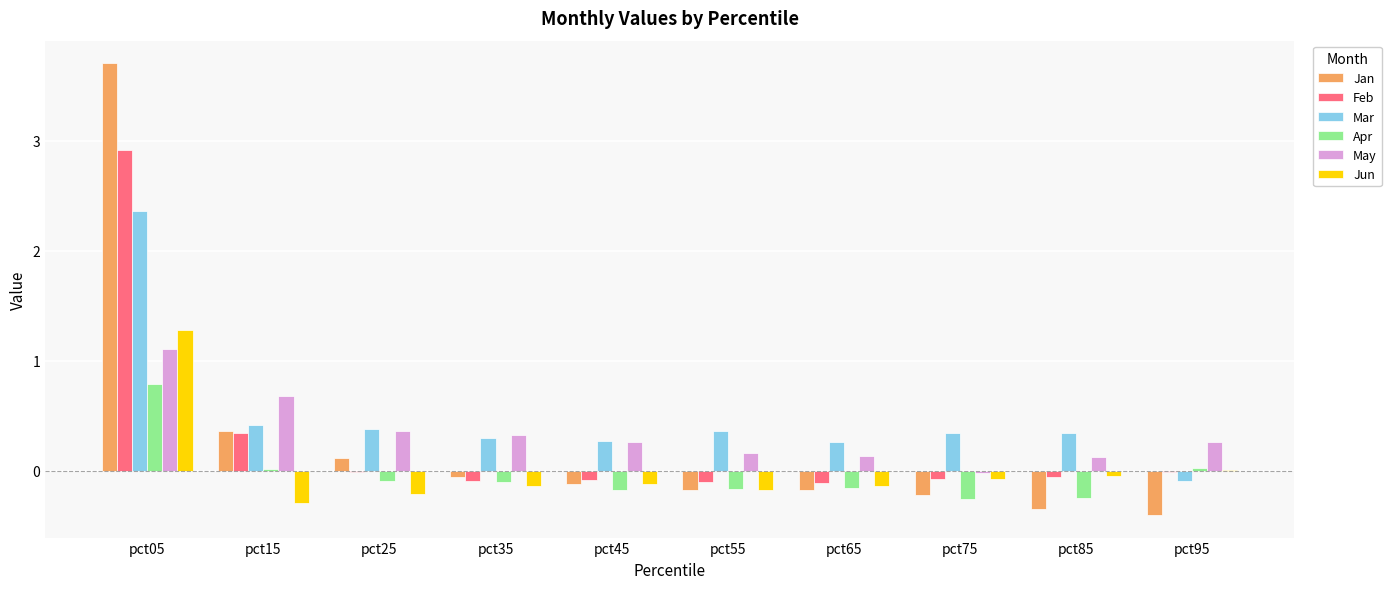

What is the maximum value for Mar?

2.4